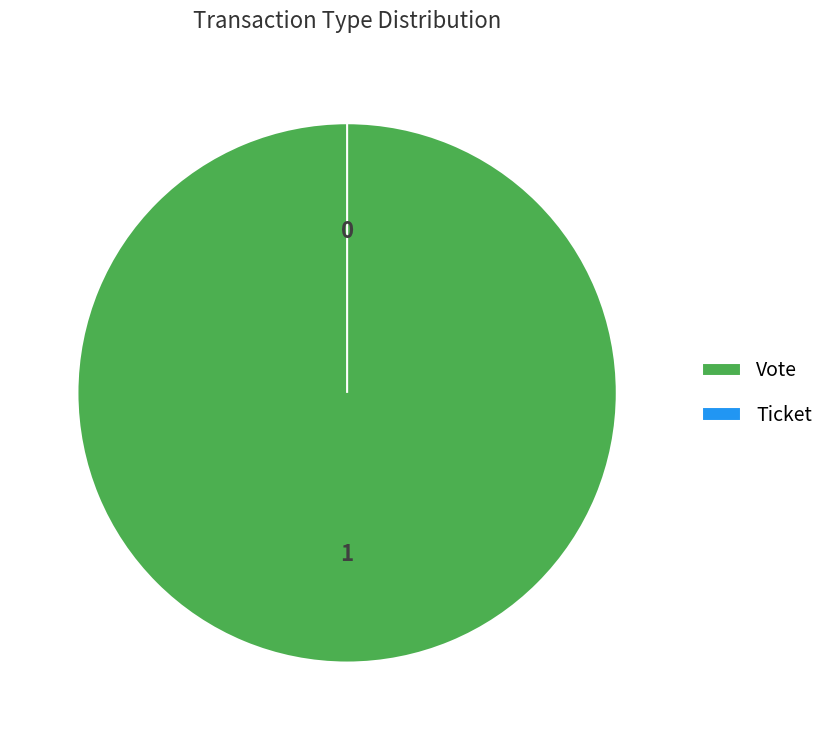

The Ticket slice represents 0% of the pie. True or false?

True